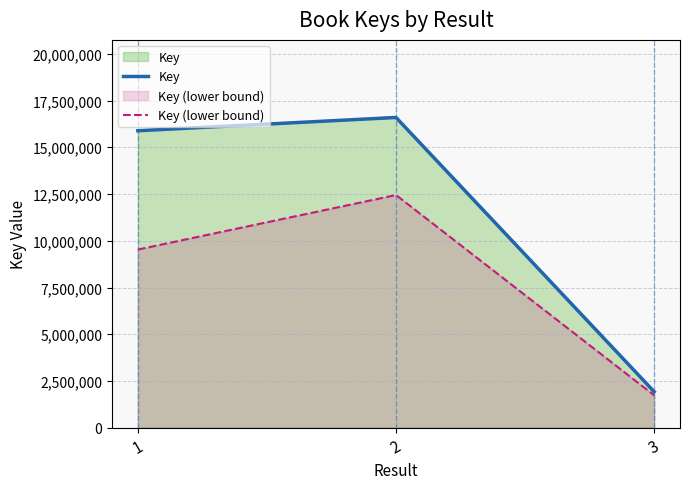

What is the average value of the Key series?

11467916.7